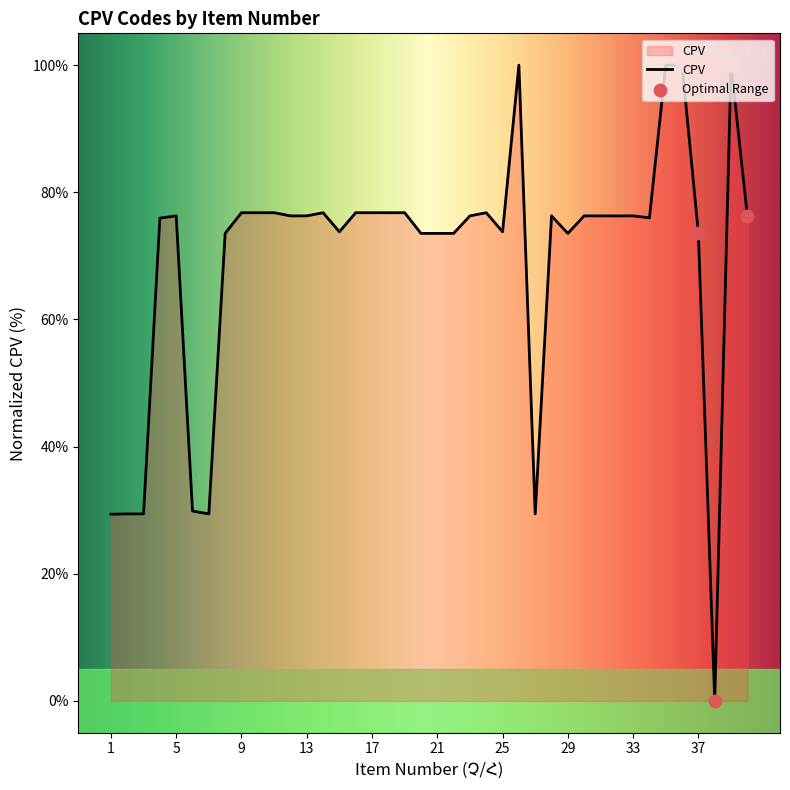

What is the difference between the maximum and minimum values?

100.0